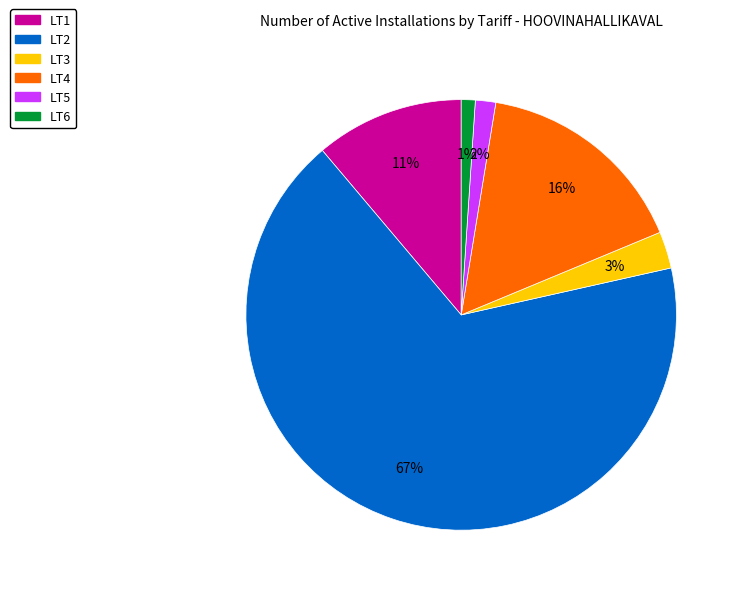

Is the sum of LT5 and LT4 greater than half?

No